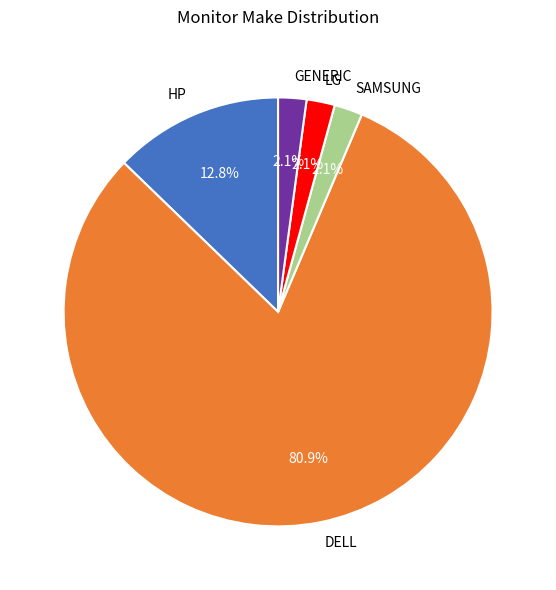

To the nearest percent, what portion does DELL represent?

81%